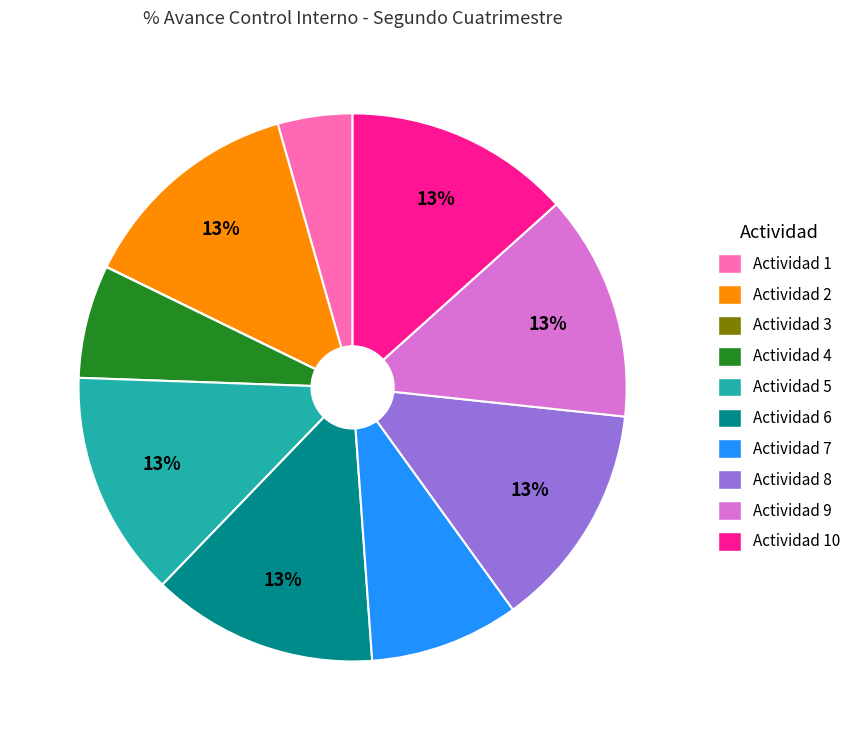

To the nearest percent, what is the average slice percentage?

10%